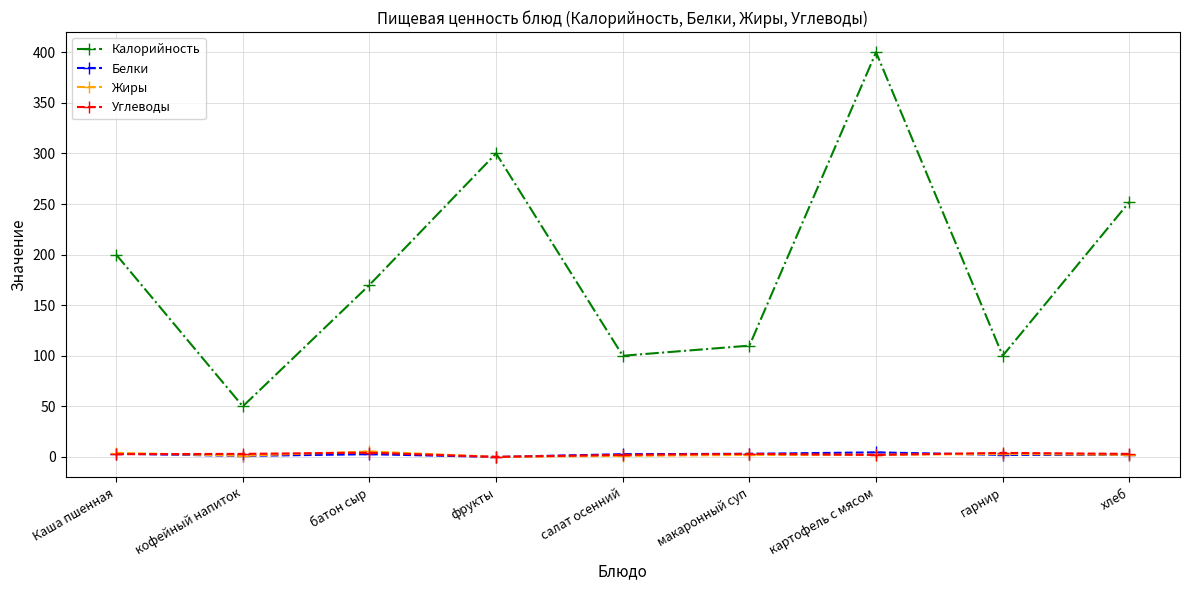

What are all the series names shown in the legend?

Калорийность, Белки, Жиры, Углеводы